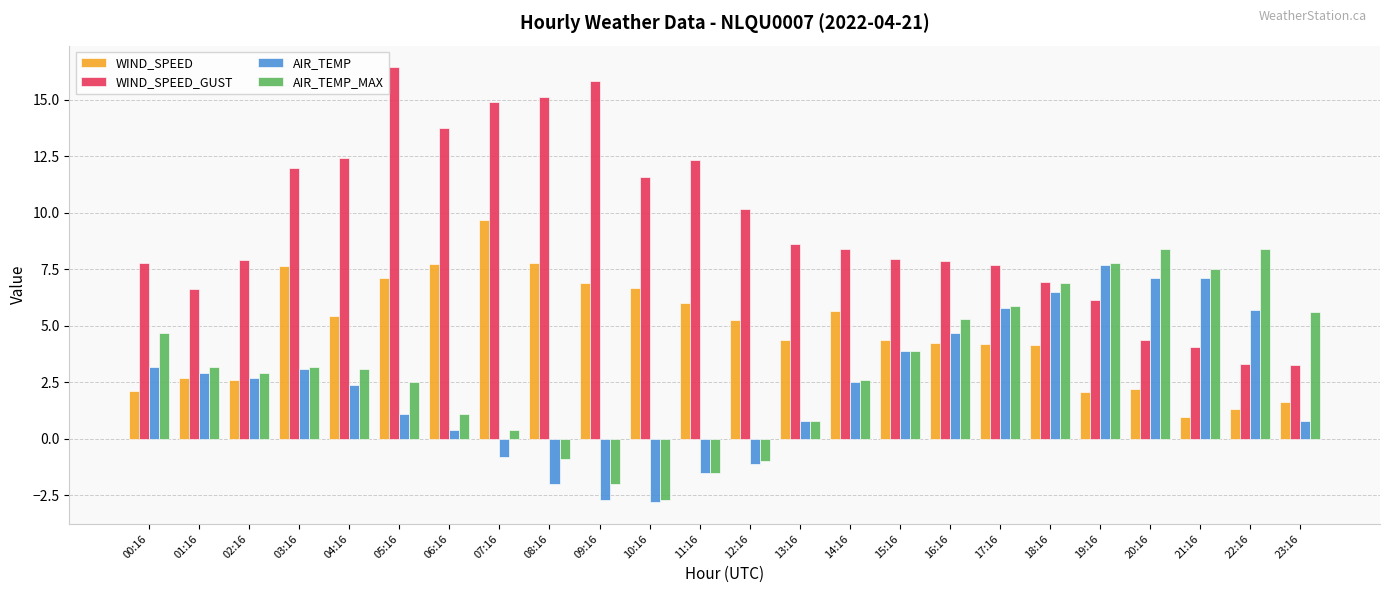

Are the bars horizontal?

No